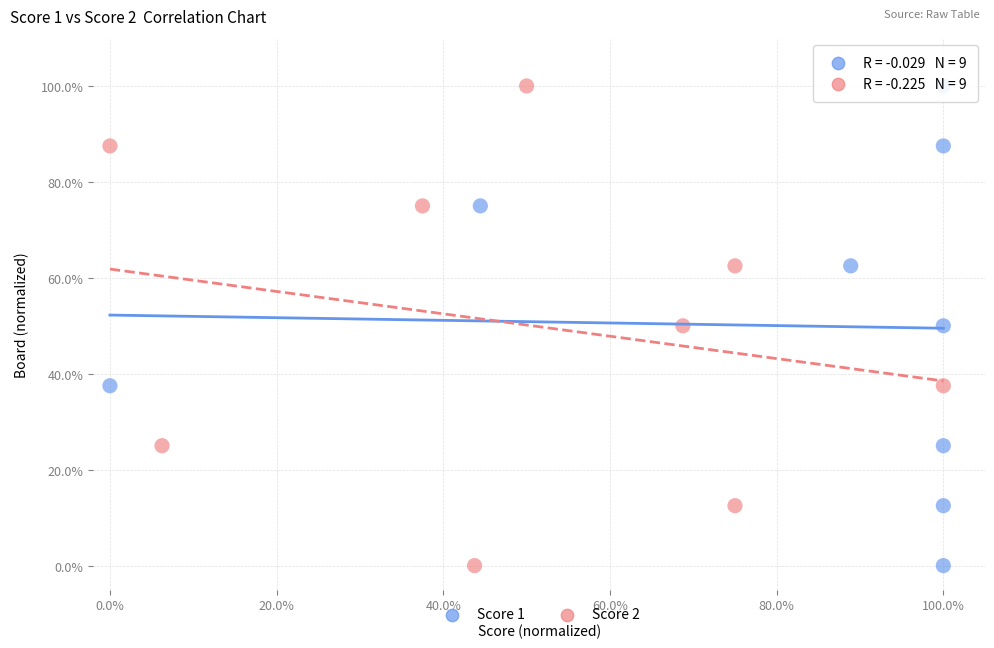

What are all the series names shown in the legend?

Score 1, Score 2